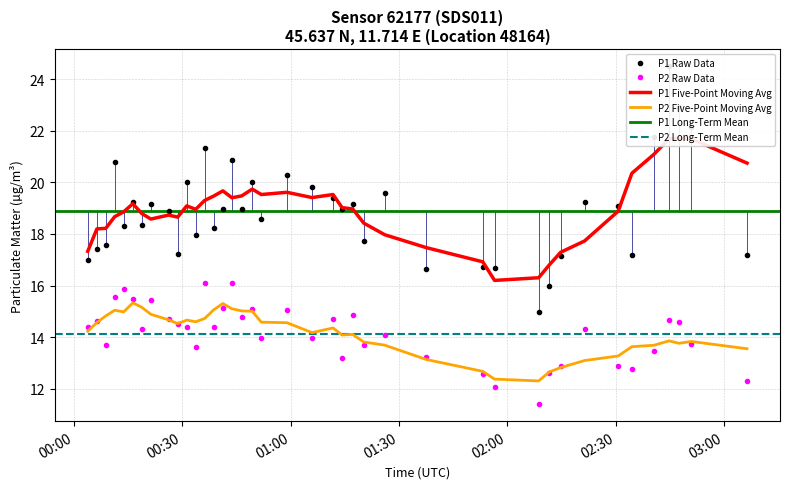

What is the lowest value of the P2 Raw Data series?

11.4